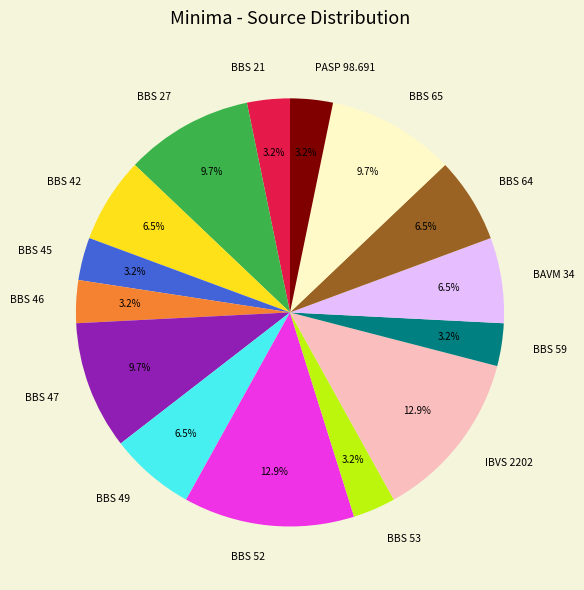

Count the number of slices in the pie.

15